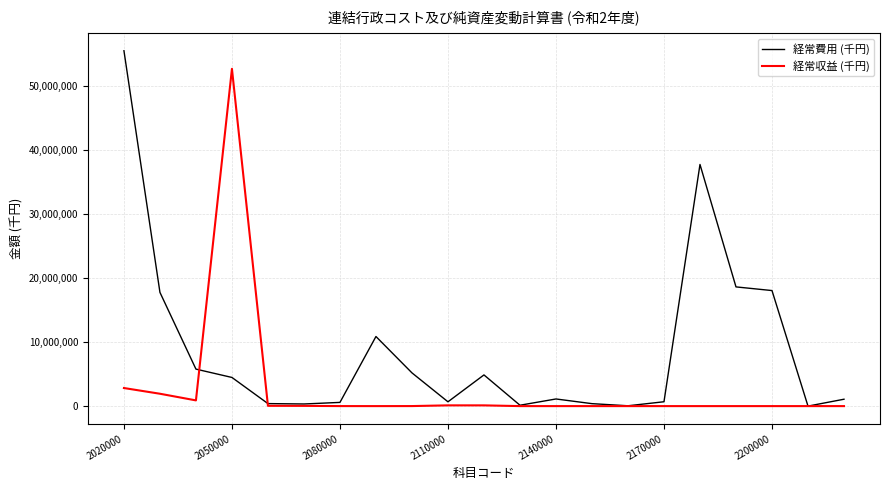

At how many categories does at least one series exceed 28212834?

3